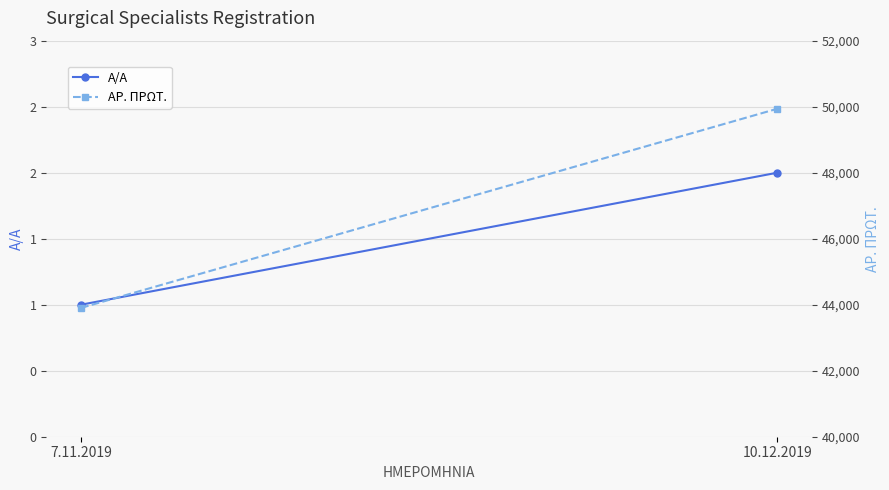

At which label is Α/Α closest to 1?

7.11.2019